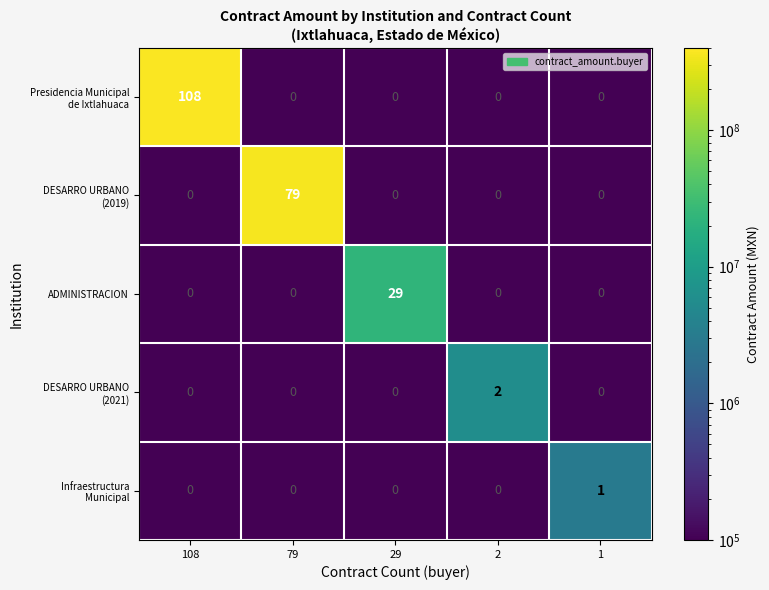

Which series changed the most between 29 and 2?

ADMINISTRACION